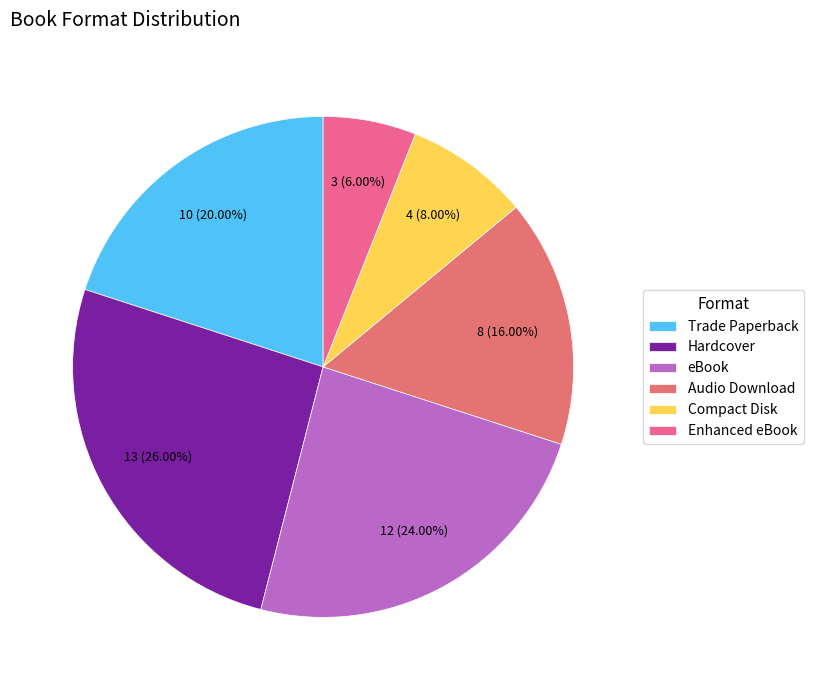

Is there a majority slice in this chart?

No